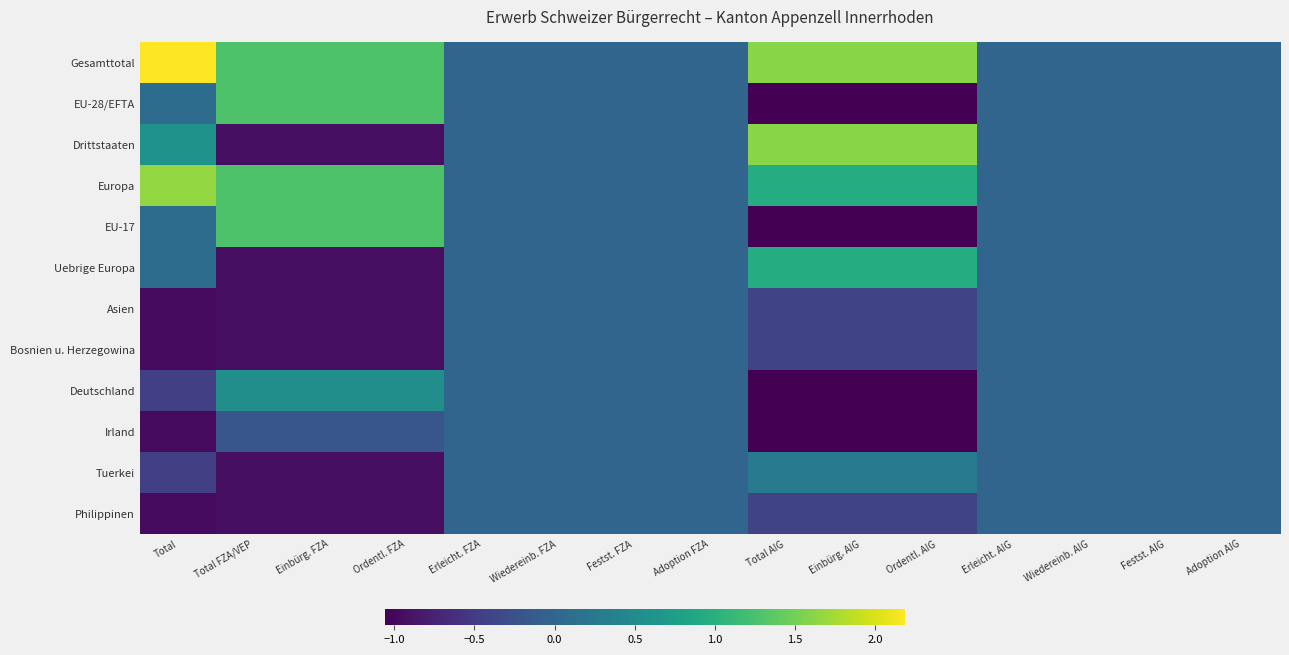

How many negative values does the Bosnien u. Herzegowina series have?

7